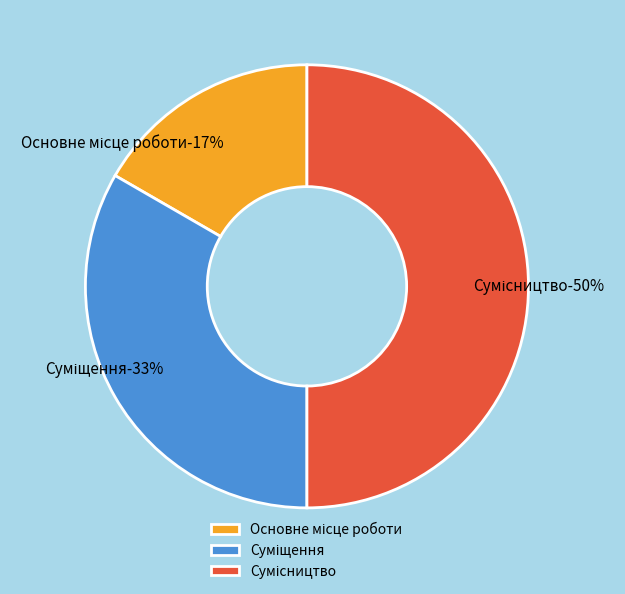

Which has a higher value, Сумісництво or Основне місце роботи?

Сумісництво